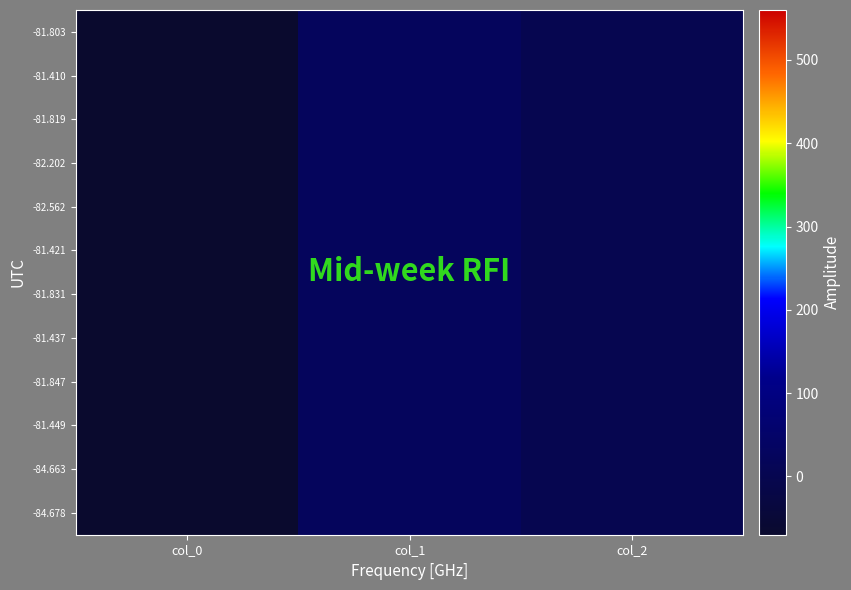

Reading right to left, what are all the values shown in this chart?

-81.803: col_2=0.2	col_1=24.0	col_0=-81.8
-81.410: col_2=0.2	col_1=24.1	col_0=-81.4
-81.819: col_2=0.2	col_1=24.1	col_0=-81.8
-82.202: col_2=0.3	col_1=24.1	col_0=-82.2
-82.562: col_2=0.5	col_1=24.0	col_0=-82.6
-81.421: col_2=0.2	col_1=24.2	col_0=-81.4
-81.831: col_2=0.2	col_1=24.2	col_0=-81.8
-81.437: col_2=0.2	col_1=24.3	col_0=-81.4
-81.847: col_2=0.3	col_1=24.3	col_0=-81.8
-81.449: col_2=0.2	col_1=24.4	col_0=-81.4
-84.663: col_2=0.3	col_1=24.2	col_0=-84.7
-84.678: col_2=0.3	col_1=24.3	col_0=-84.7